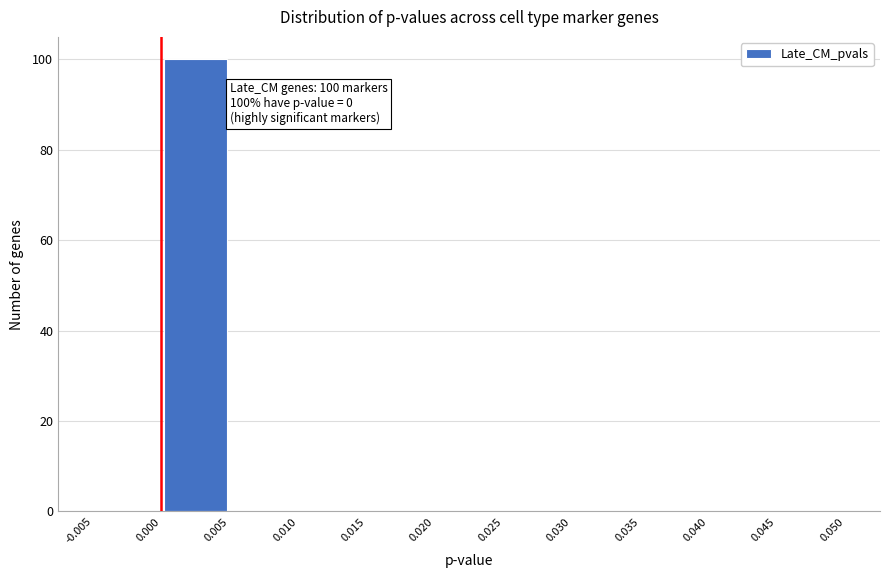

Which range on the x-axis has the tallest bar?

0.000 to 0.005